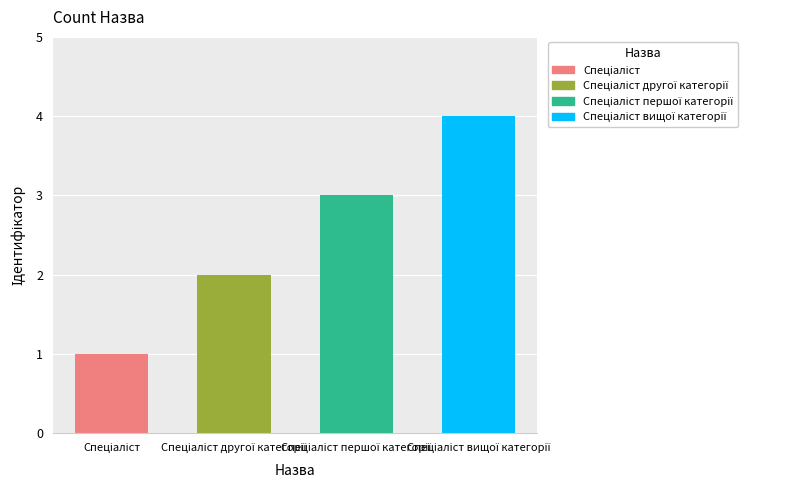

What is the difference between the maximum and minimum values?

3